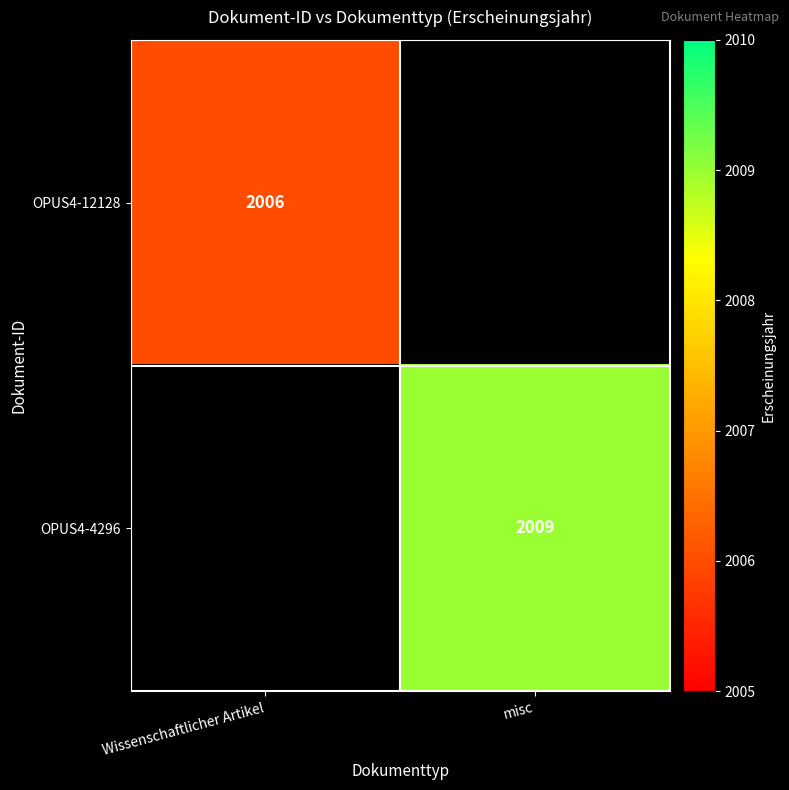

Is the value of OPUS4-12128 at Wissenschaftlicher Artikel greater than the value of OPUS4-4296 at misc?

No